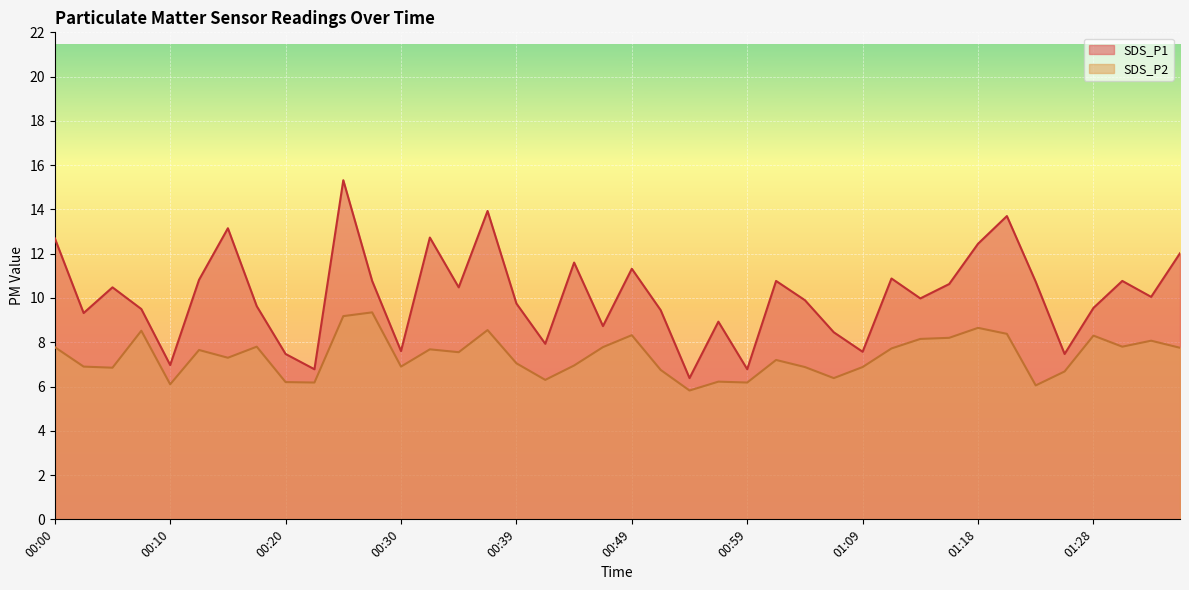

What is the approximate value of SDS_P2 at 01:21?

8.4